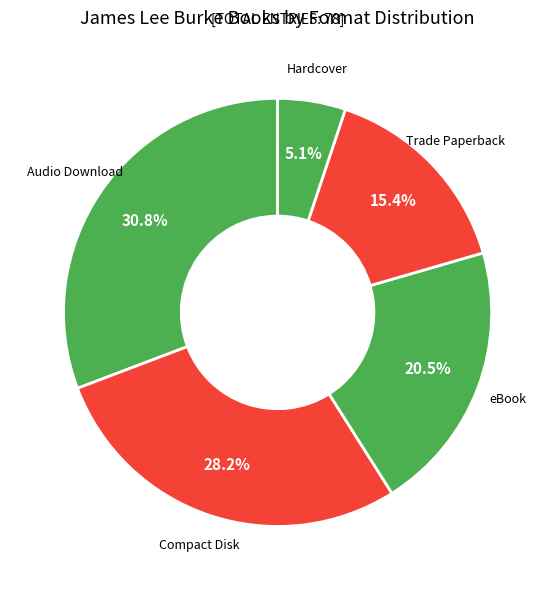

How many slices are in this pie chart?

5